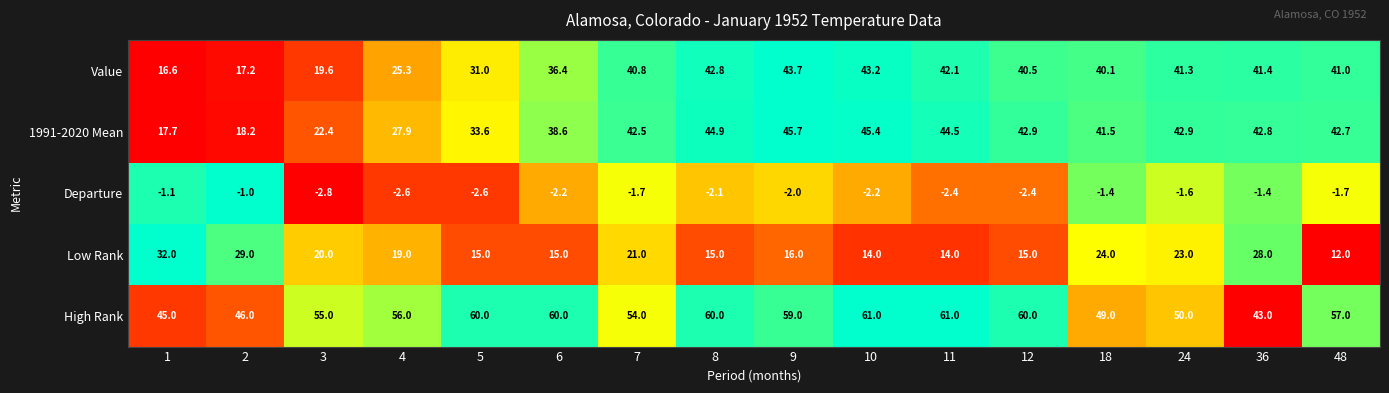

At 11, list the series in order from smallest to largest.

Departure, Low Rank, Value, 1991-2020 Mean, High Rank